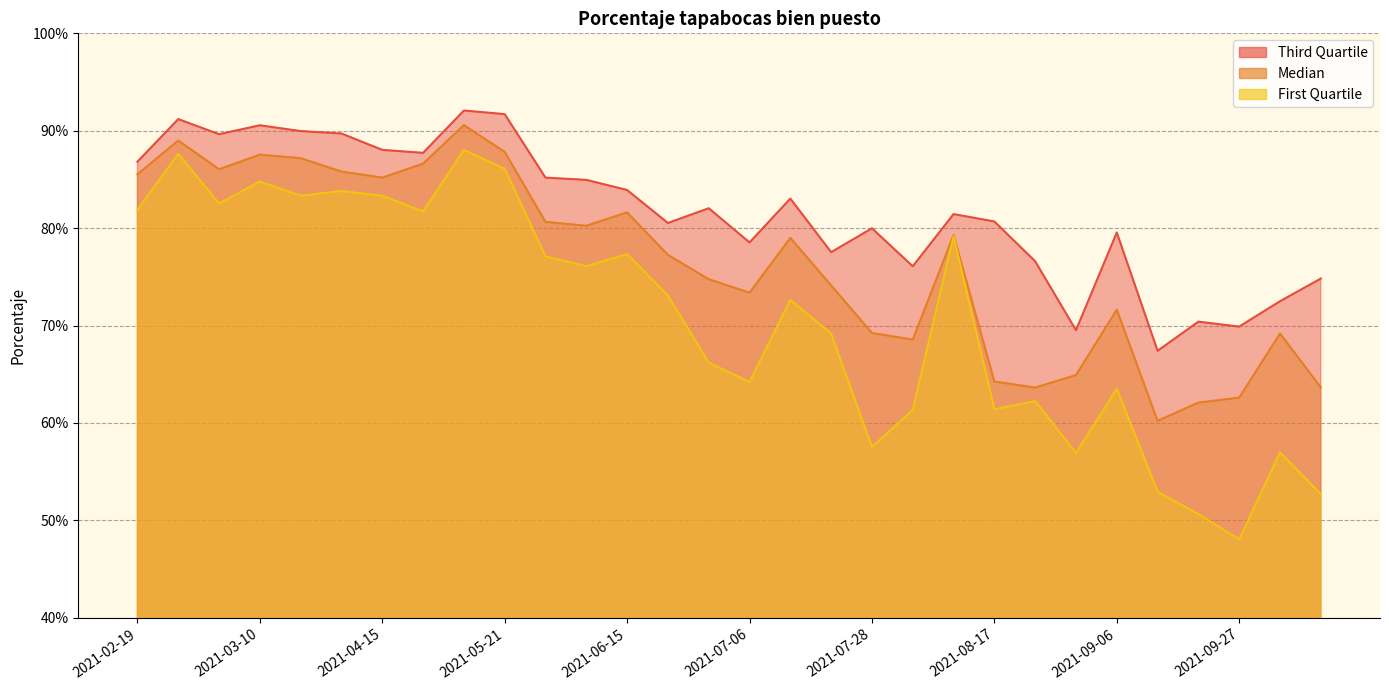

At 2021-06-21, list the series in order from smallest to largest.

Porcentaje tapabocas bien puesto_FirstQ, Porcentaje tapabocas bien puesto ., Porcentaje tapabocas bien puesto_ThirdQ